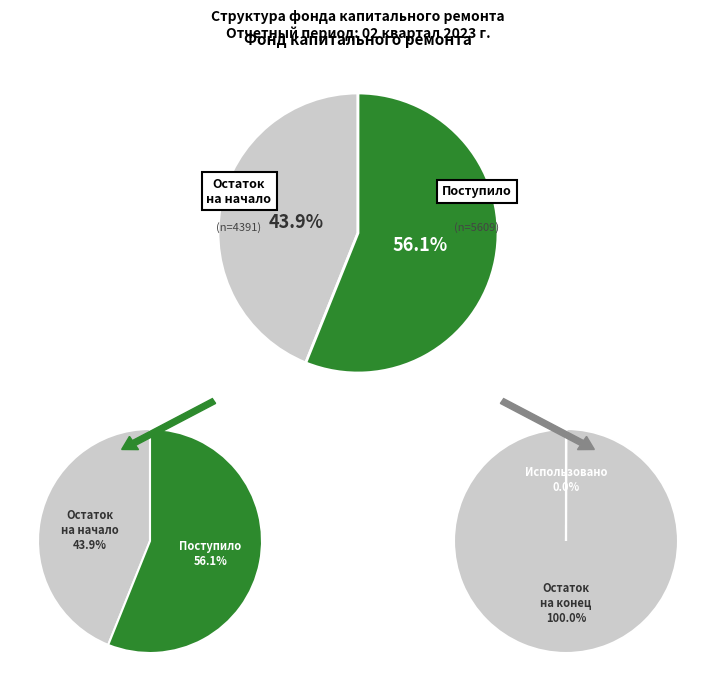

What percentage is the Остаток на начало slice, to the nearest percent?

44%